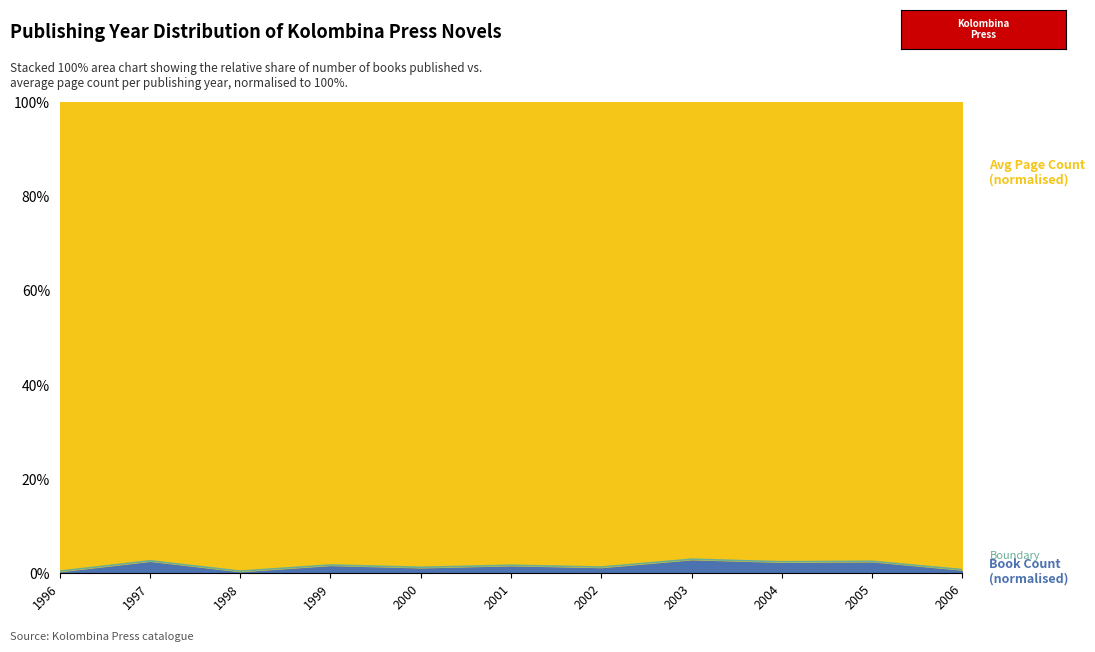

What is the average value?

1.7